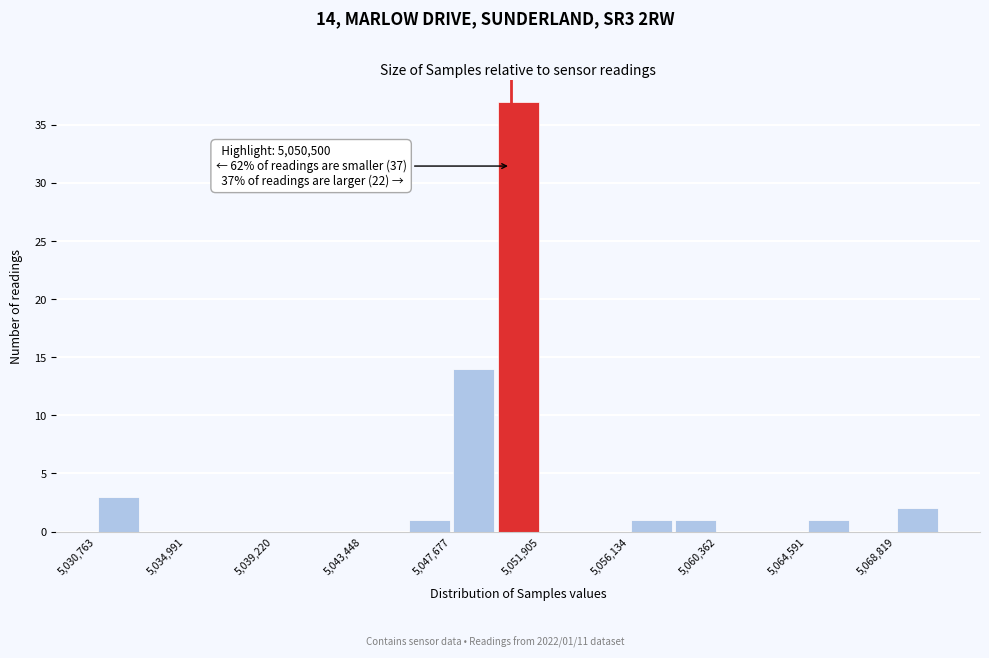

Over which range of the x-axis is the bar tallest?

5050000 to 5052000